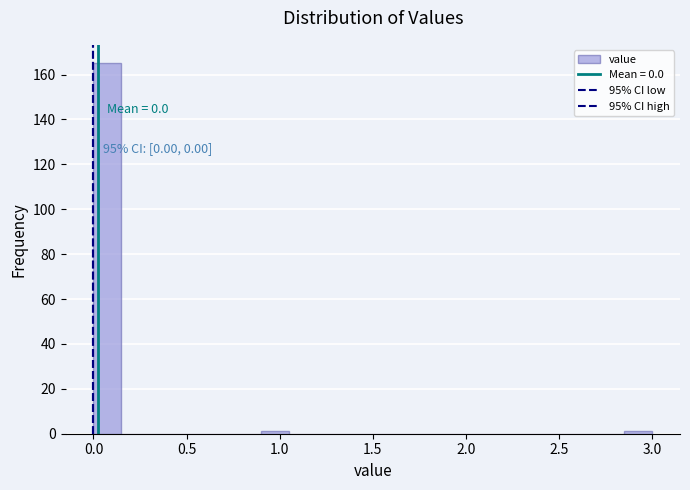

Around what value on the x-axis is the tallest bar? Give the approximate position of its centre, as read against the axis.

0.10